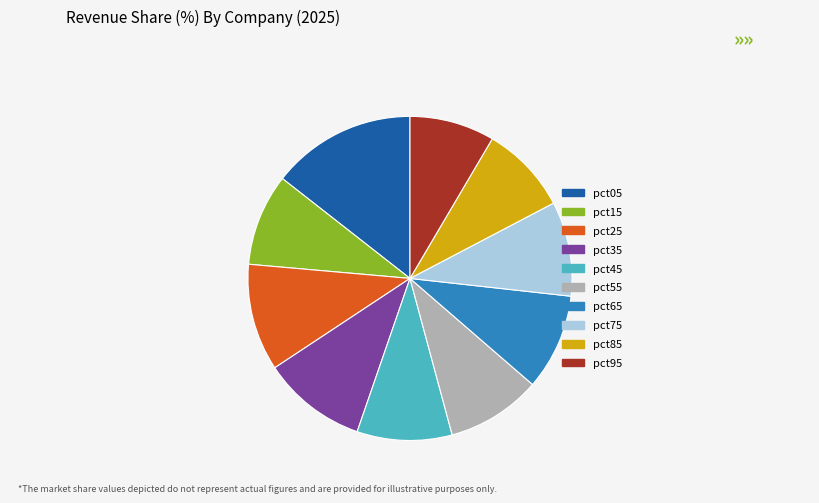

Combined, do pct85 and pct75 account for over 50%?

No